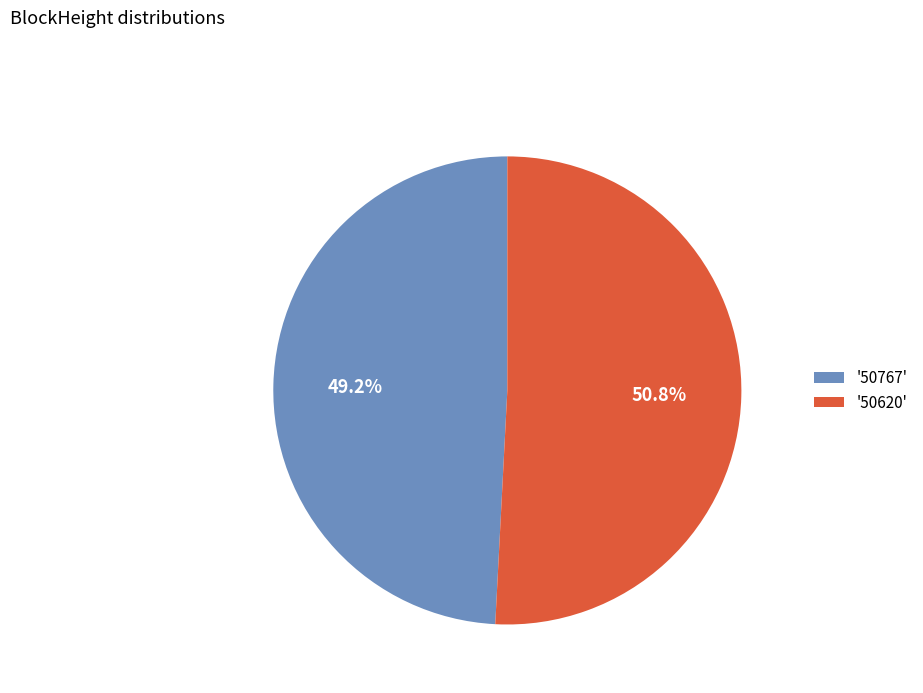

Do '50767' and '50620' together represent more than half of the pie?

Yes